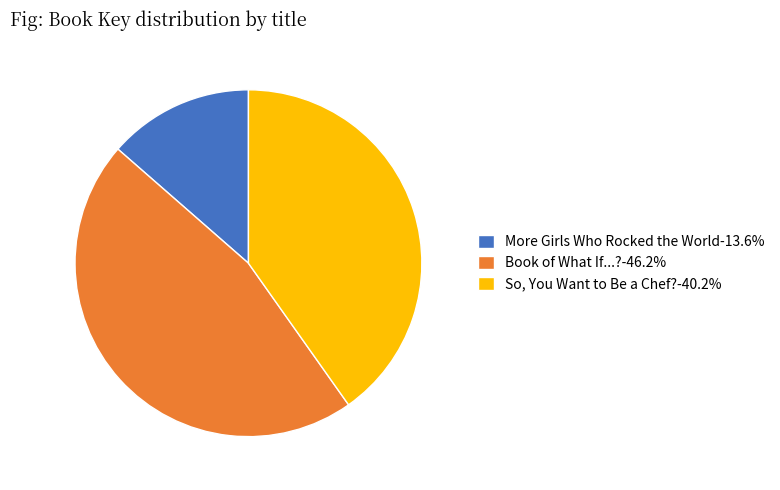

Does More Girls Who Rocked the World-13.6% account for over 50% of the chart?

No